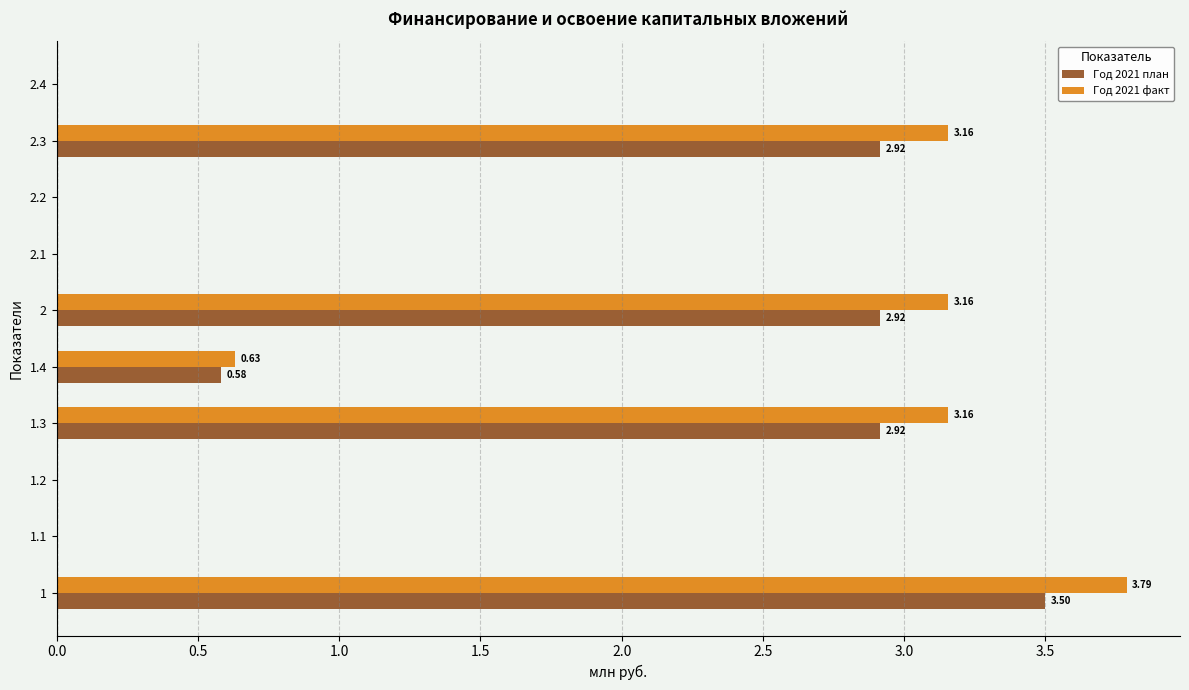

What is the sum of all Год 2021 план values?

12.8